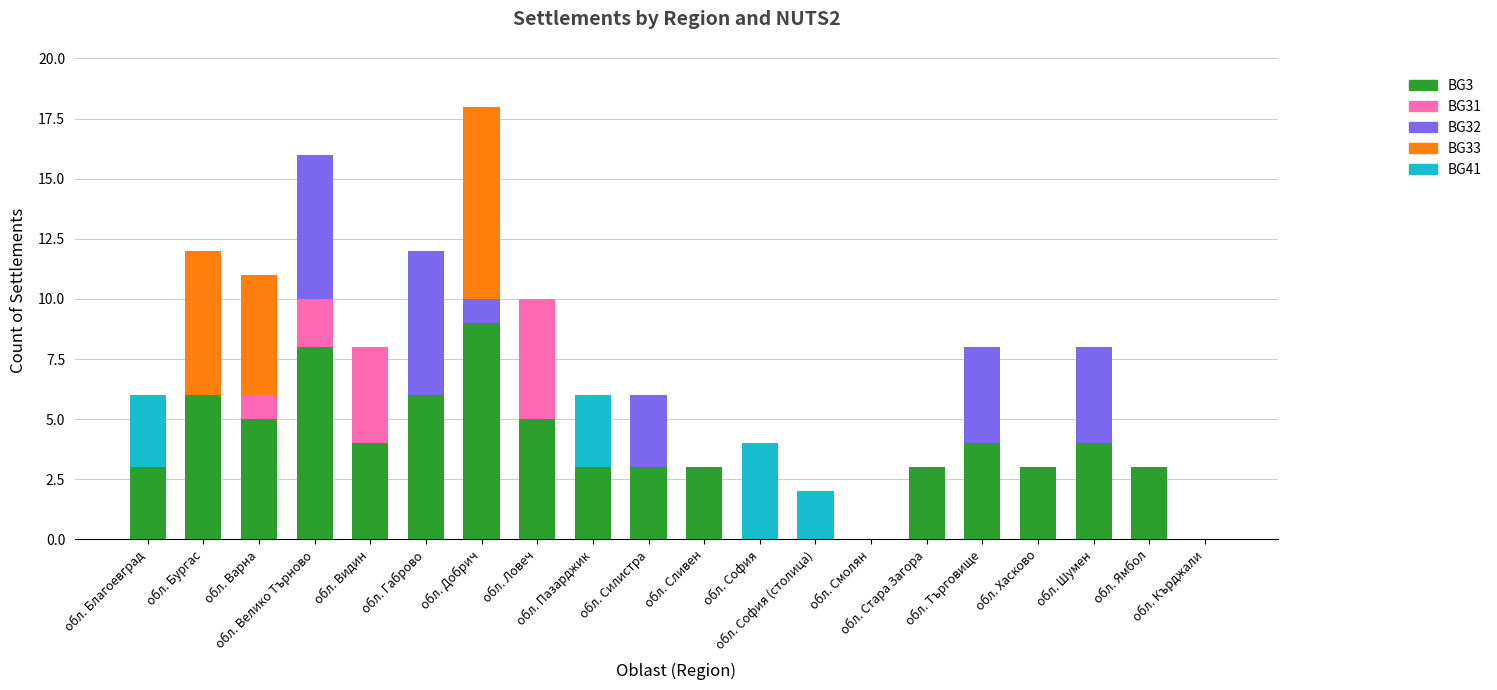

At which category is the sum across all series the highest?

обл. Добрич